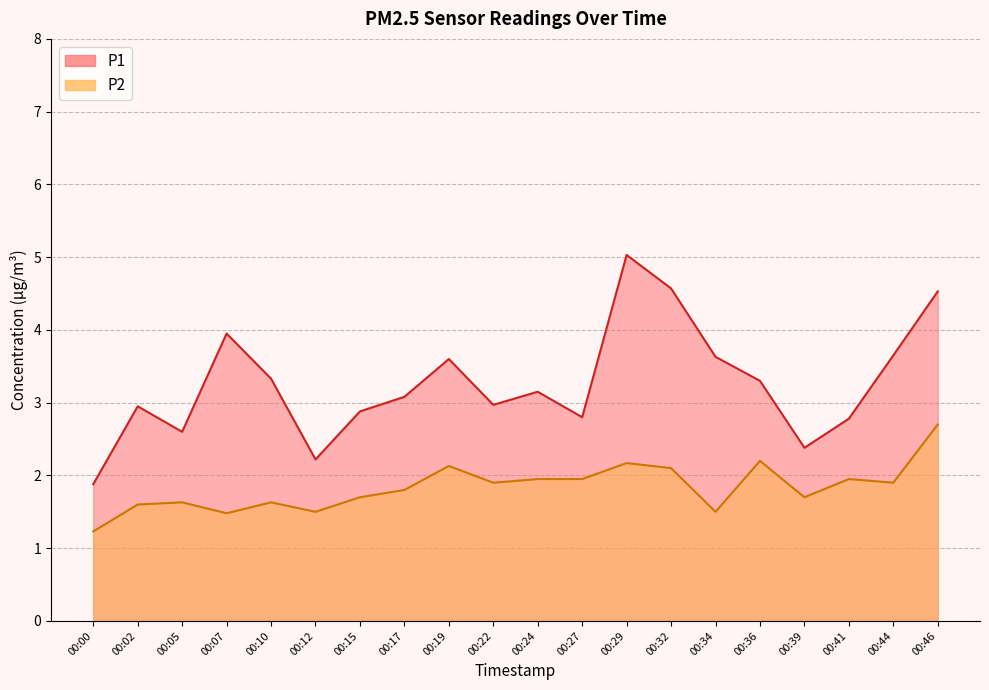

Is it true that P1 equals 3.4 at 00:29?

False